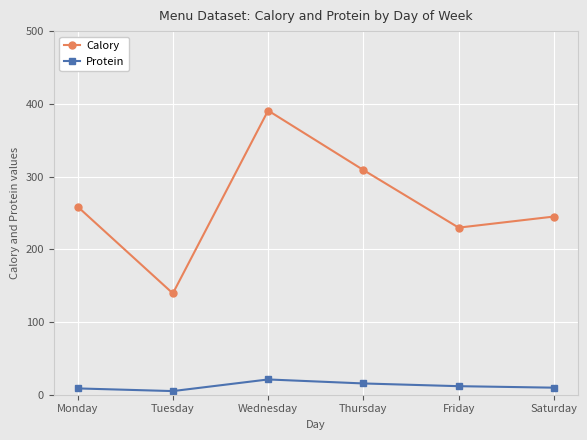

List the series in order of their peak value, highest first.

Calory, Protein